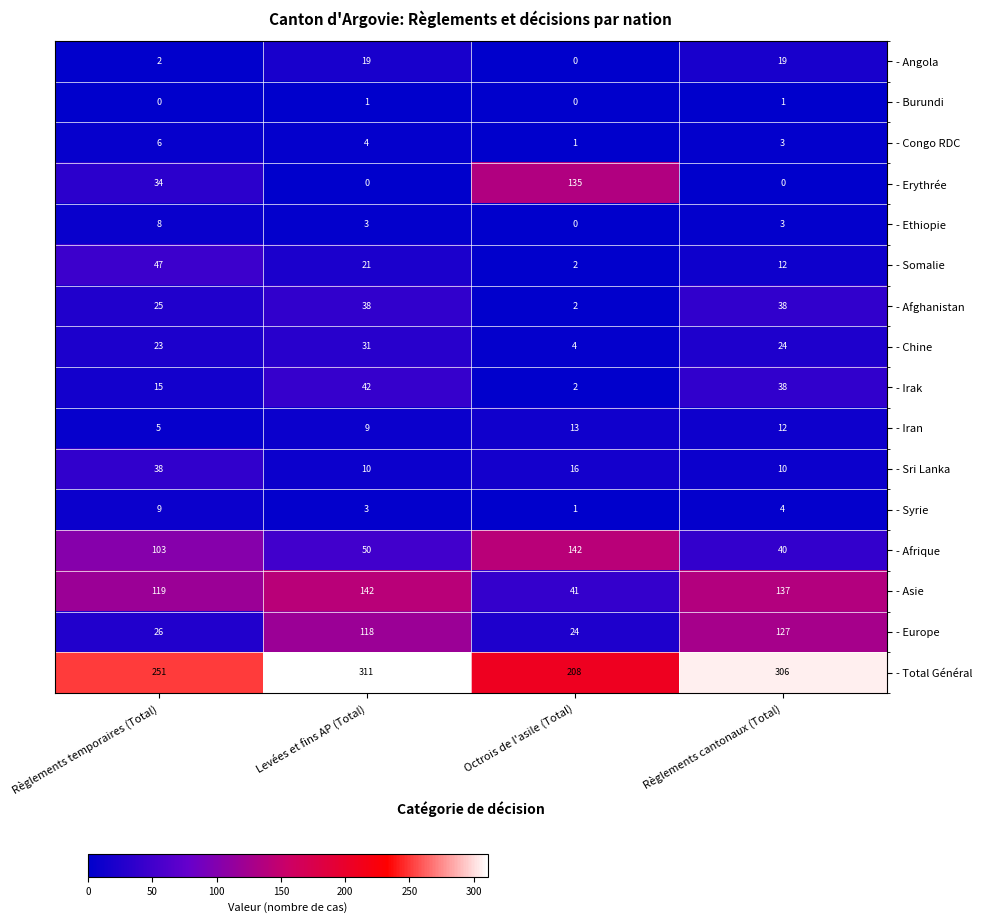

What is the maximum value shown in the chart?

311